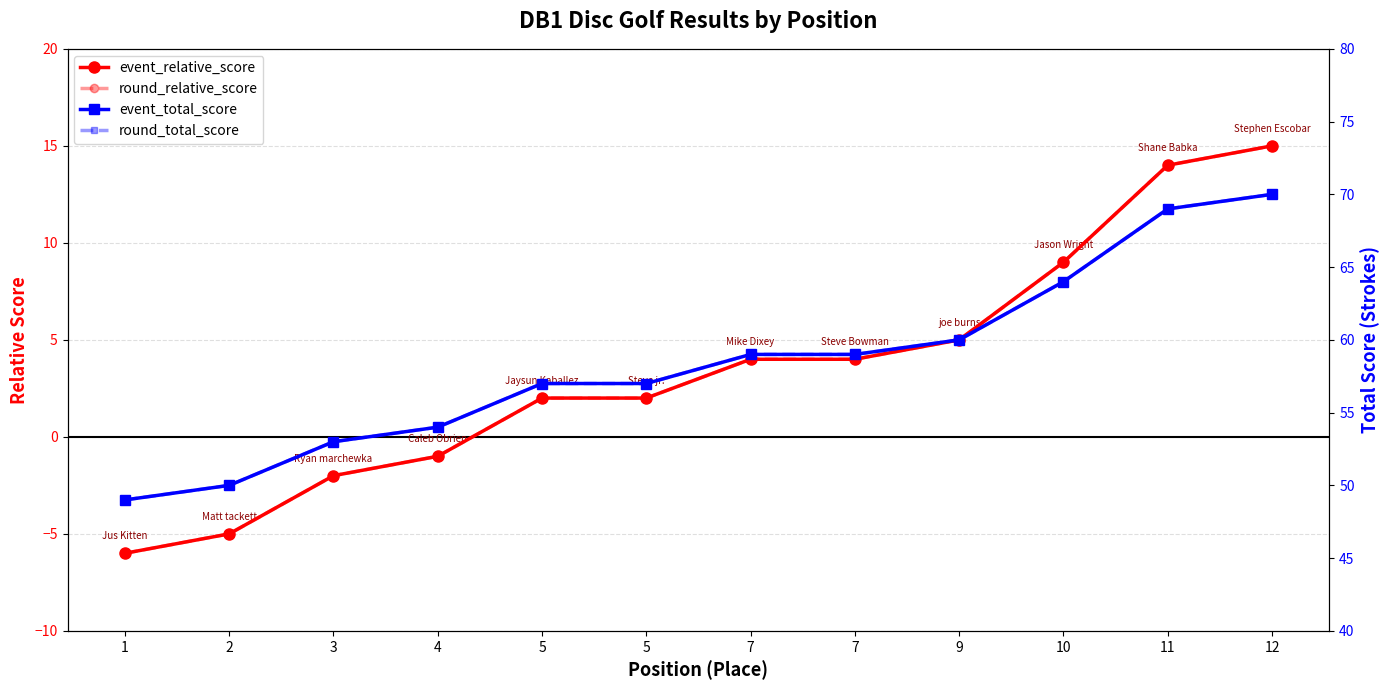

True or false: round_total_score and event_relative_score intersect in this chart.

False